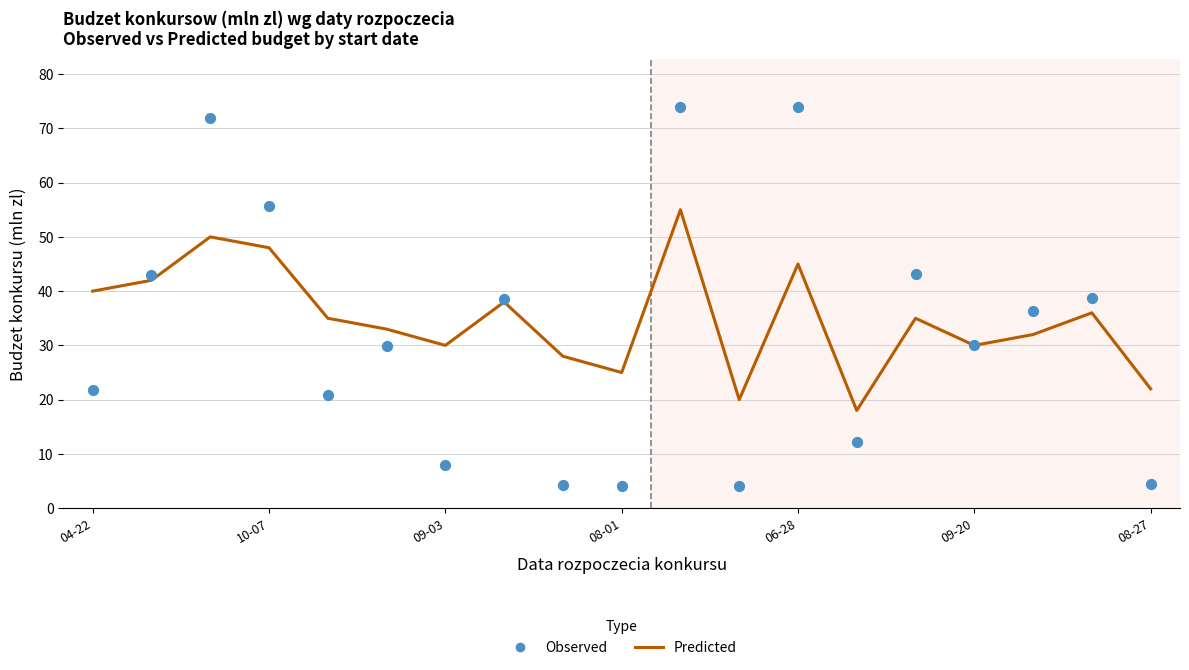

At how many categories does at least one series exceed 50?

4